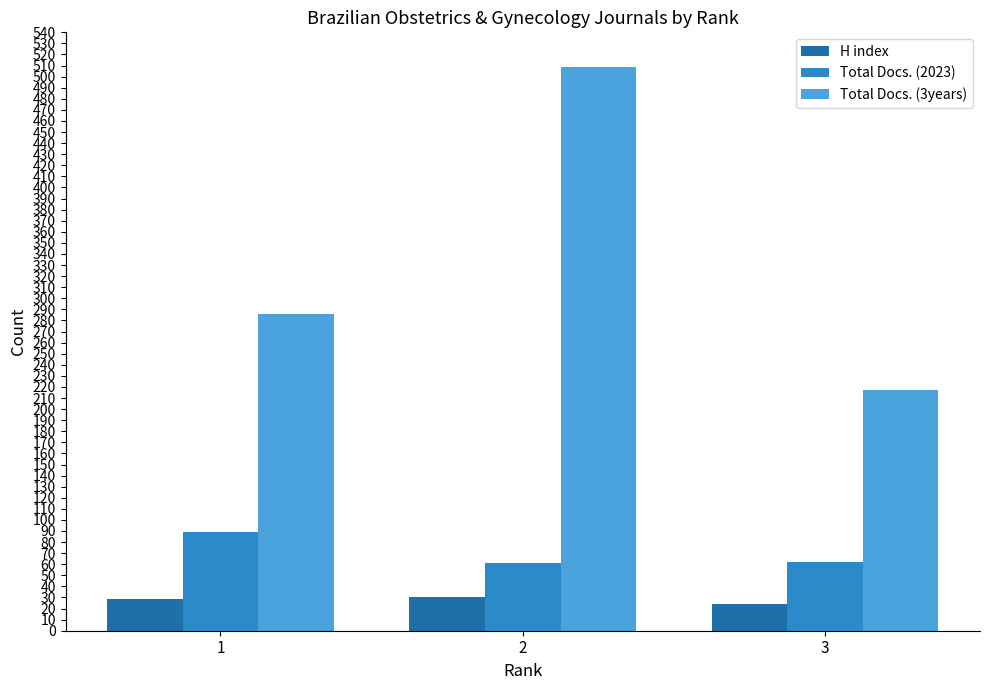

What is the total value across all series at 1?

404